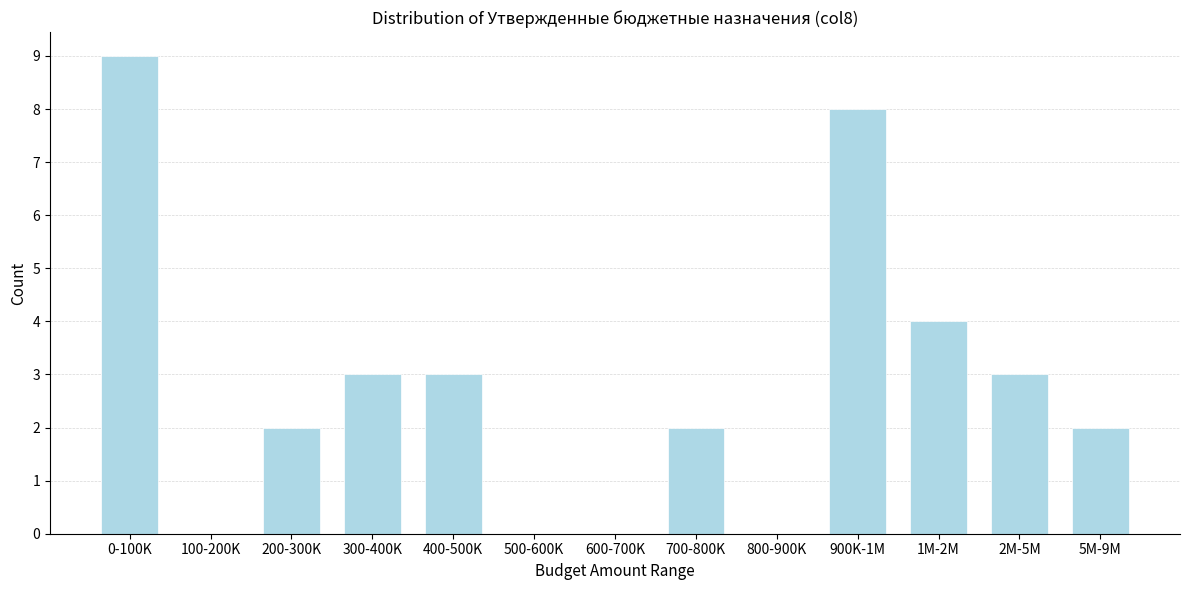

Reading left to right, transcribe all the data shown in this chart.

0-100K=9	100-200K=0	200-300K=2	300-400K=3	400-500K=3	500-600K=0	600-700K=0	700-800K=2	800-900K=0	900K-1M=8	1M-2M=4	2M-5M=3	5M-9M=2